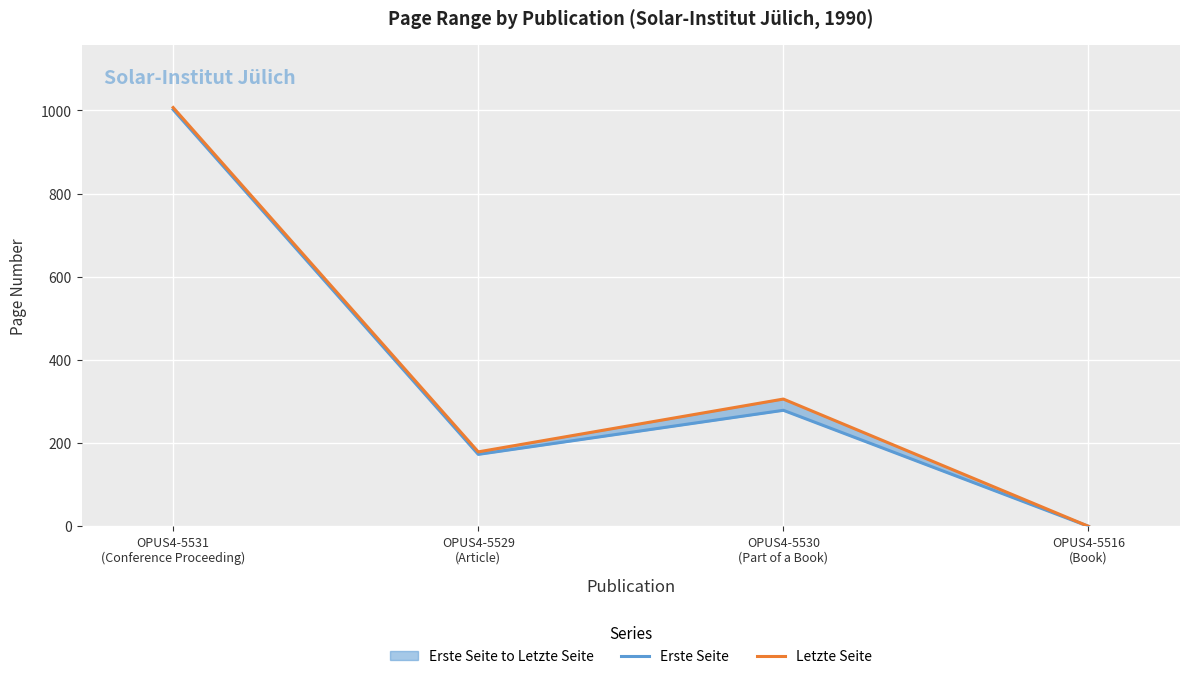

True or false: Erste Seite and Letzte Seite cross at least once.

False